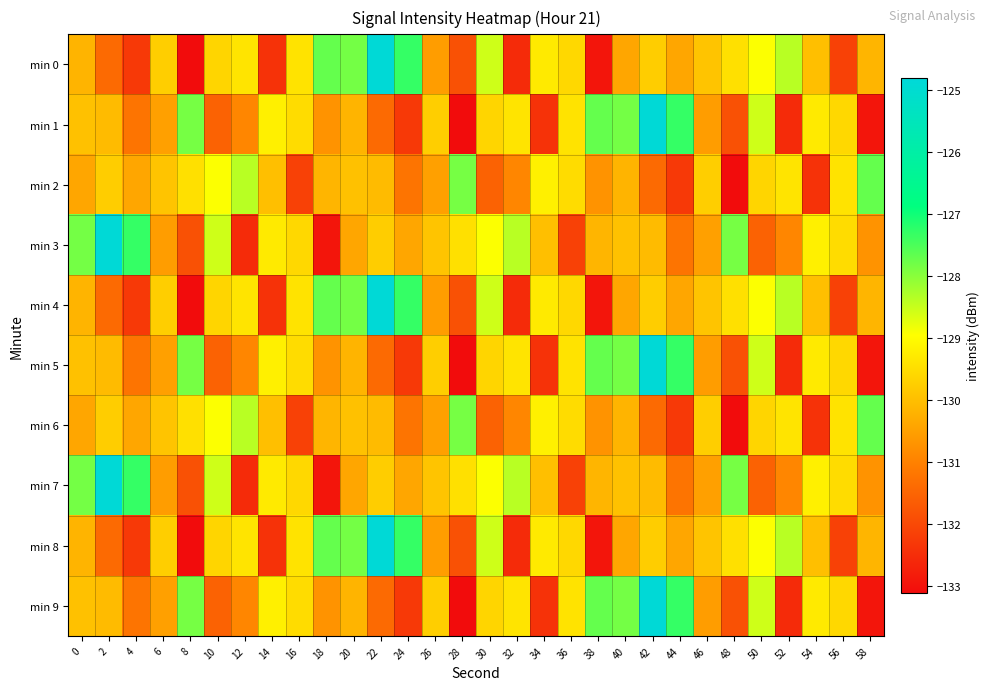

Reading left to right, list all the values displayed in this chart.

min 0: 0=-130.2	2=-131.4	4=-132.3	6=-129.7	8=-133.1	10=-129.6	12=-129.4	14=-132.4	16=-129.4	18=-127.7	20=-127.8	22=-124.9	24=-127.3	26=-130.5	28=-131.9	30=-128.6	32=-132.5	34=-129.3	36=-129.6	38=-132.9	40=-130.4	42=-129.7	44=-130.4	46=-129.9	48=-129.4	50=-128.9	52=-128.4	54=-130.0	56=-132.1	58=-130.1
min 1: 0=-129.9	2=-130.0	4=-131.2	6=-130.5	8=-127.8	10=-131.6	12=-130.9	14=-129.2	16=-129.5	18=-130.7	20=-130.2	22=-131.4	24=-132.3	26=-129.7	28=-133.1	30=-129.6	32=-129.4	34=-132.4	36=-129.4	38=-127.7	40=-127.8	42=-124.9	44=-127.3	46=-130.5	48=-131.9	50=-128.6	52=-132.5	54=-129.3	56=-129.6	58=-132.9
min 2: 0=-130.4	2=-129.7	4=-130.4	6=-129.9	8=-129.4	10=-128.9	12=-128.4	14=-130.0	16=-132.1	18=-130.1	20=-129.9	22=-130.0	24=-131.2	26=-130.5	28=-127.8	30=-131.6	32=-130.9	34=-129.2	36=-129.5	38=-130.7	40=-130.2	42=-131.4	44=-132.3	46=-129.7	48=-133.1	50=-129.6	52=-129.4	54=-132.4	56=-129.4	58=-127.7
min 3: 0=-127.8	2=-124.9	4=-127.3	6=-130.5	8=-131.9	10=-128.6	12=-132.5	14=-129.3	16=-129.6	18=-132.9	20=-130.4	22=-129.7	24=-130.4	26=-129.9	28=-129.4	30=-128.9	32=-128.4	34=-130.0	36=-132.1	38=-130.1	40=-129.9	42=-130.0	44=-131.2	46=-130.5	48=-127.8	50=-131.6	52=-130.9	54=-129.2	56=-129.5	58=-130.7
min 4: 0=-130.2	2=-131.4	4=-132.3	6=-129.7	8=-133.1	10=-129.6	12=-129.4	14=-132.4	16=-129.4	18=-127.7	20=-127.8	22=-124.9	24=-127.3	26=-130.5	28=-131.9	30=-128.6	32=-132.5	34=-129.3	36=-129.6	38=-132.9	40=-130.4	42=-129.7	44=-130.4	46=-129.9	48=-129.4	50=-128.9	52=-128.4	54=-130.0	56=-132.1	58=-130.1
min 5: 0=-129.9	2=-130.0	4=-131.2	6=-130.5	8=-127.8	10=-131.6	12=-130.9	14=-129.2	16=-129.5	18=-130.7	20=-130.2	22=-131.4	24=-132.3	26=-129.7	28=-133.1	30=-129.6	32=-129.4	34=-132.4	36=-129.4	38=-127.7	40=-127.8	42=-124.9	44=-127.3	46=-130.5	48=-131.9	50=-128.6	52=-132.5	54=-129.3	56=-129.6	58=-132.9
min 6: 0=-130.4	2=-129.7	4=-130.4	6=-129.9	8=-129.4	10=-128.9	12=-128.4	14=-130.0	16=-132.1	18=-130.1	20=-129.9	22=-130.0	24=-131.2	26=-130.5	28=-127.8	30=-131.6	32=-130.9	34=-129.2	36=-129.5	38=-130.7	40=-130.2	42=-131.4	44=-132.3	46=-129.7	48=-133.1	50=-129.6	52=-129.4	54=-132.4	56=-129.4	58=-127.7
min 7: 0=-127.8	2=-124.9	4=-127.3	6=-130.5	8=-131.9	10=-128.6	12=-132.5	14=-129.3	16=-129.6	18=-132.9	20=-130.4	22=-129.7	24=-130.4	26=-129.9	28=-129.4	30=-128.9	32=-128.4	34=-130.0	36=-132.1	38=-130.1	40=-129.9	42=-130.0	44=-131.2	46=-130.5	48=-127.8	50=-131.6	52=-130.9	54=-129.2	56=-129.5	58=-130.7
min 8: 0=-130.2	2=-131.4	4=-132.3	6=-129.7	8=-133.1	10=-129.6	12=-129.4	14=-132.4	16=-129.4	18=-127.7	20=-127.8	22=-124.9	24=-127.3	26=-130.5	28=-131.9	30=-128.6	32=-132.5	34=-129.3	36=-129.6	38=-132.9	40=-130.4	42=-129.7	44=-130.4	46=-129.9	48=-129.4	50=-128.9	52=-128.4	54=-130.0	56=-132.1	58=-130.1
min 9: 0=-129.9	2=-130.0	4=-131.2	6=-130.5	8=-127.8	10=-131.6	12=-130.9	14=-129.2	16=-129.5	18=-130.7	20=-130.2	22=-131.4	24=-132.3	26=-129.7	28=-133.1	30=-129.6	32=-129.4	34=-132.4	36=-129.4	38=-127.7	40=-127.8	42=-124.9	44=-127.3	46=-130.5	48=-131.9	50=-128.6	52=-132.5	54=-129.3	56=-129.6	58=-132.9